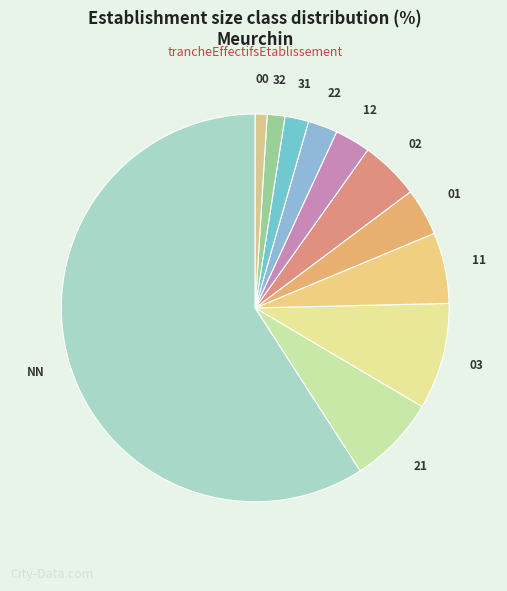

How many slices are in this pie chart?

11